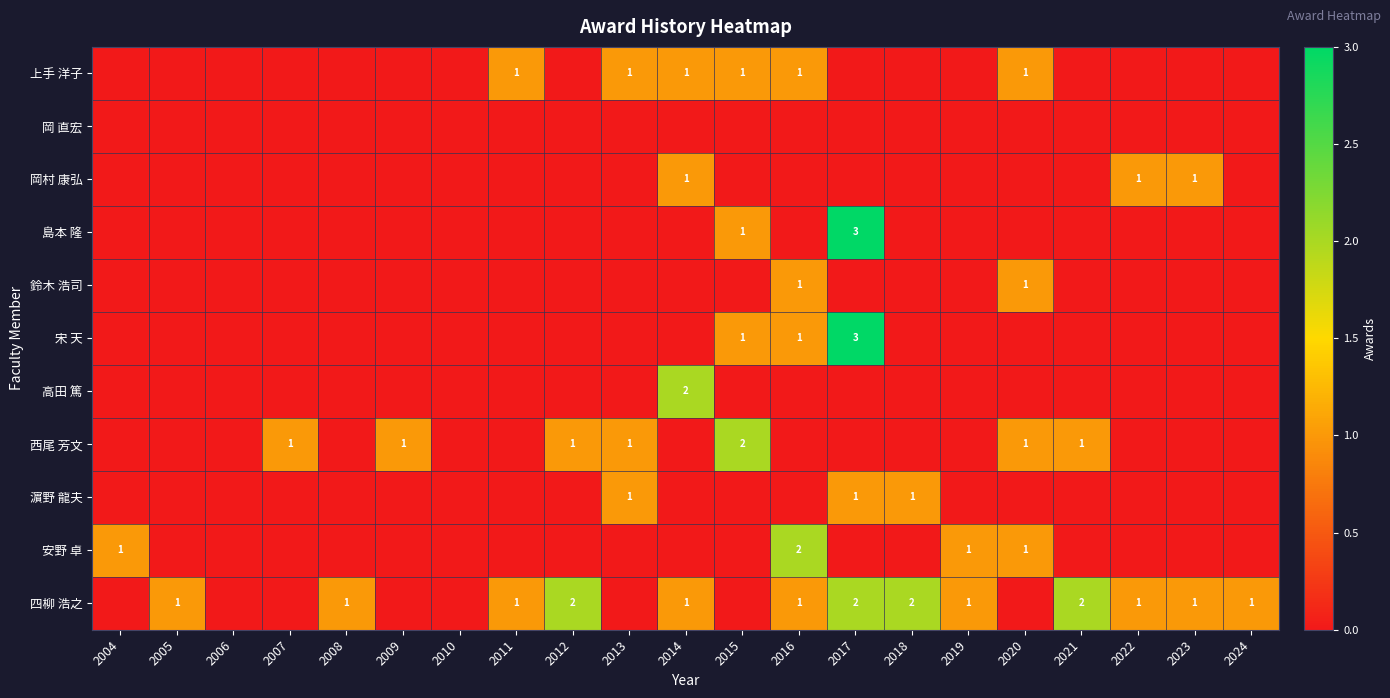

True or false: 岡村 康弘 has a value of 1 at 2014.

True